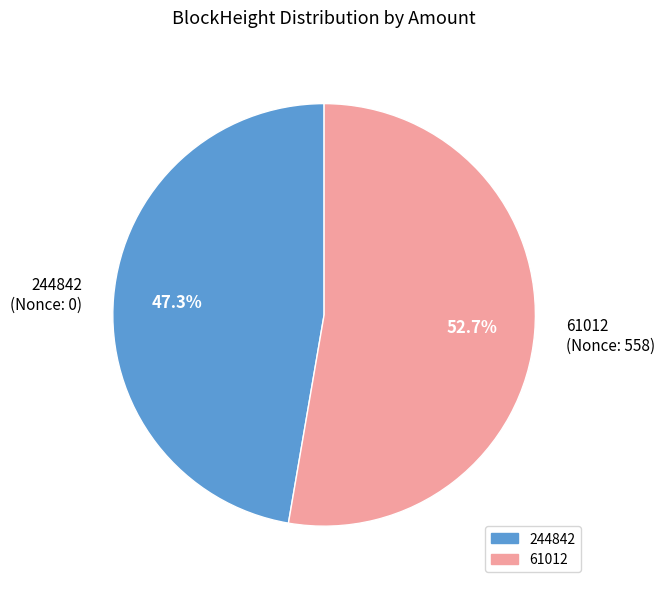

What is the ratio of the value at 61012 (Nonce: 558) to the value at 244842 (Nonce: 0)?

1.1